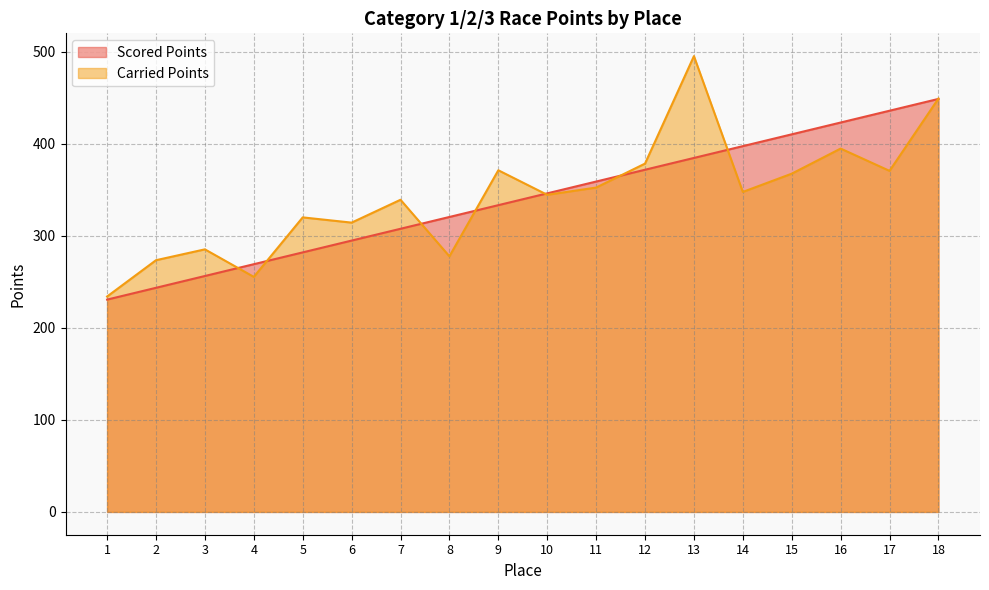

How many lines are shown in the chart?

2